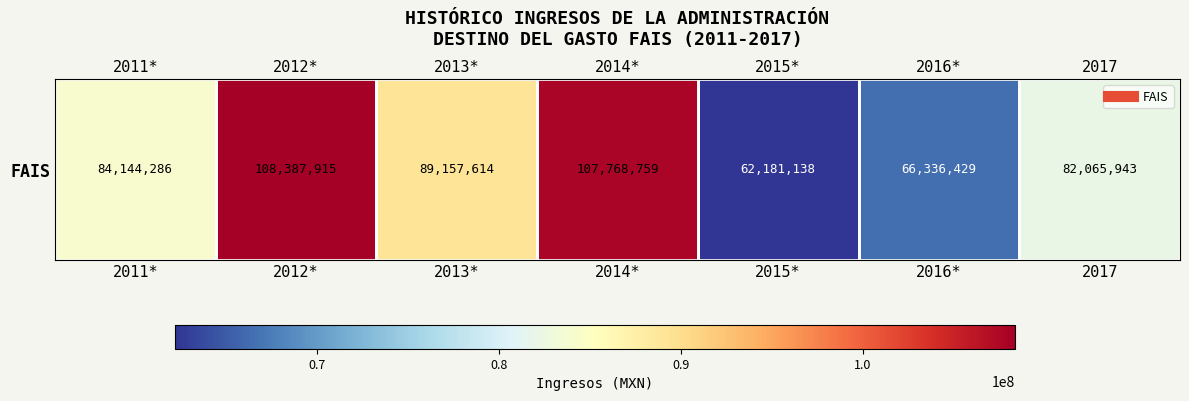

What is the average value?

85720297.5